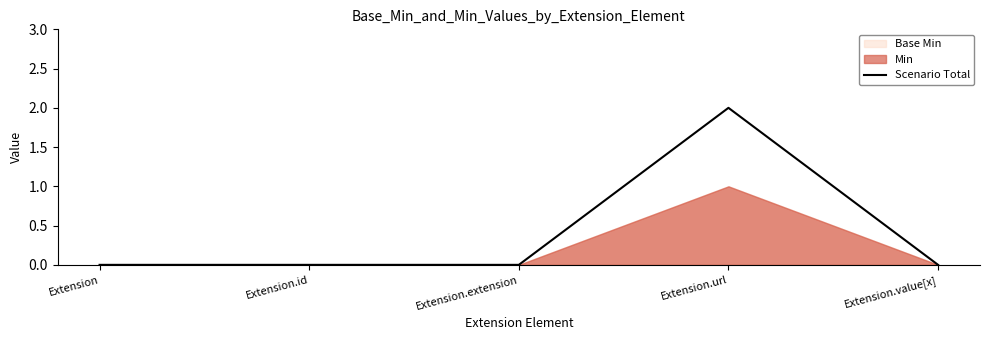

Which has a higher value, Extension.value[x] or Extension.url?

Extension.url